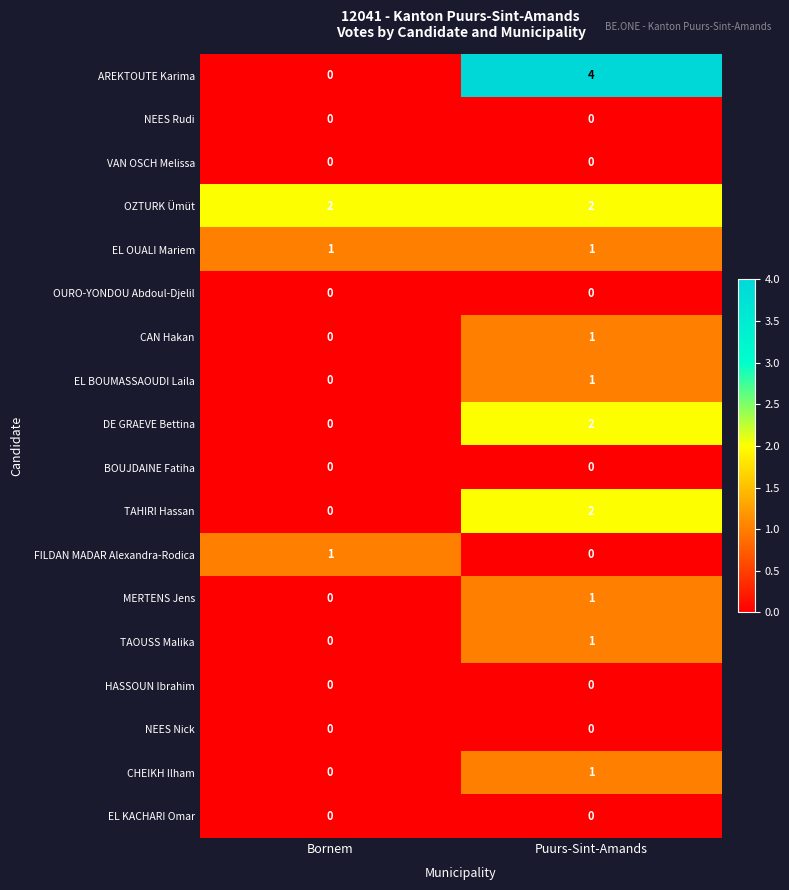

What is the difference between the AREKTOUTE Karima values at Puurs-Sint-Amands and Bornem?

4